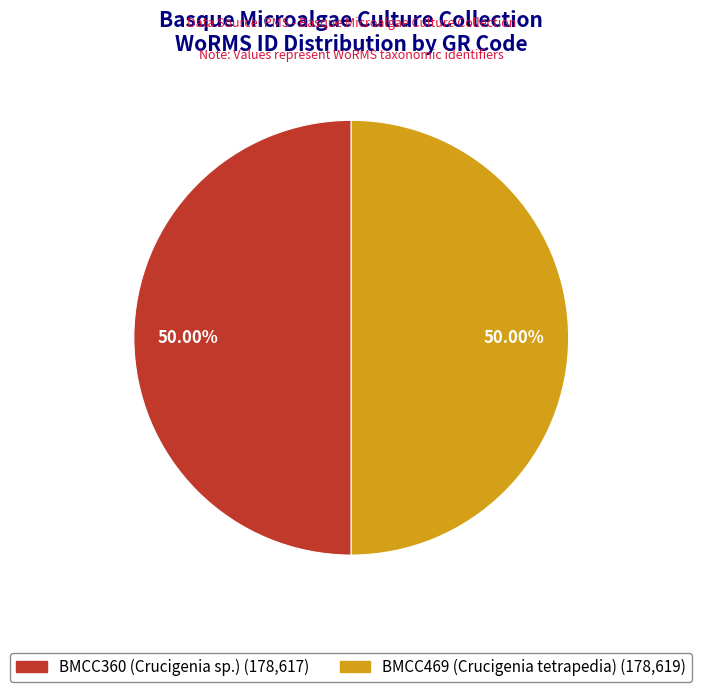

To the nearest percent, what percentage of the pie is BMCC360 (Crucigenia sp.)?

50%